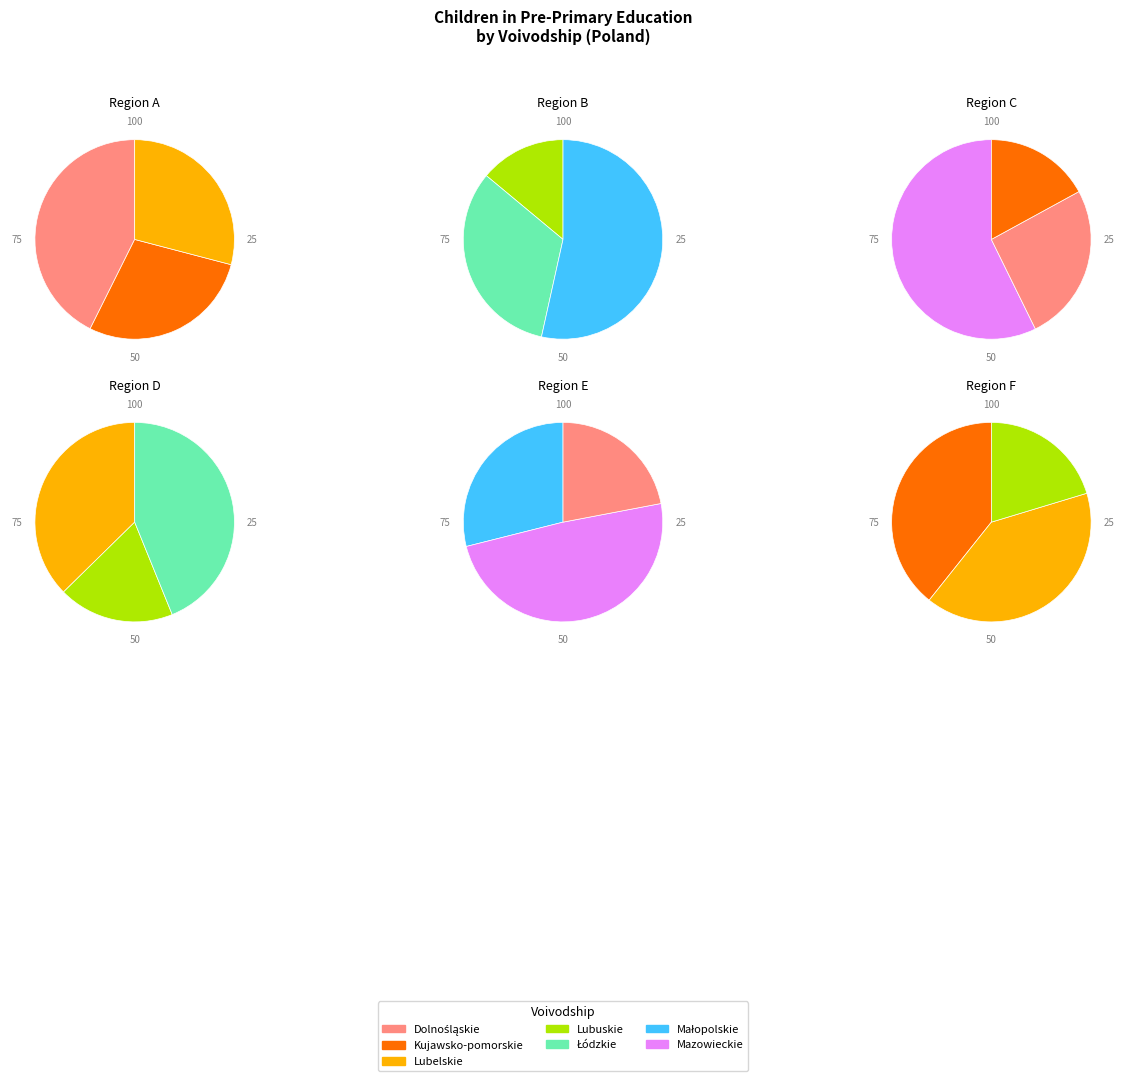

Rank the categories by value from lowest to highest.

Lubuskie, Kujawsko-pomorskie, Lubelskie, Łódzkie, Dolnośląskie, Małopolskie, Mazowieckie